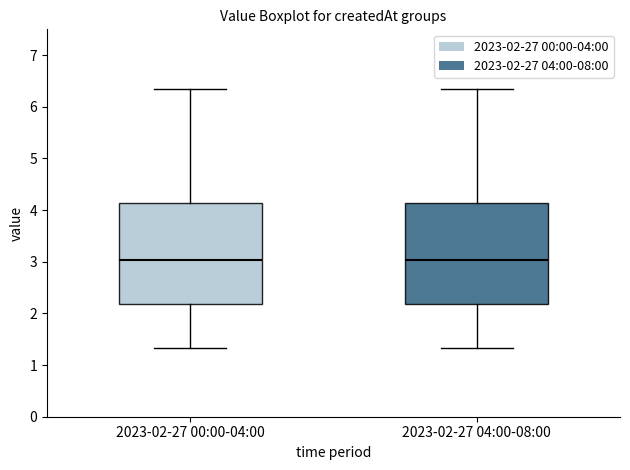

Where does the median line of the box for 2023-02-27 00:00-04:00 sit on the y-axis? The values are not printed on the chart, so give them approximately, as read against the axis.

3.0